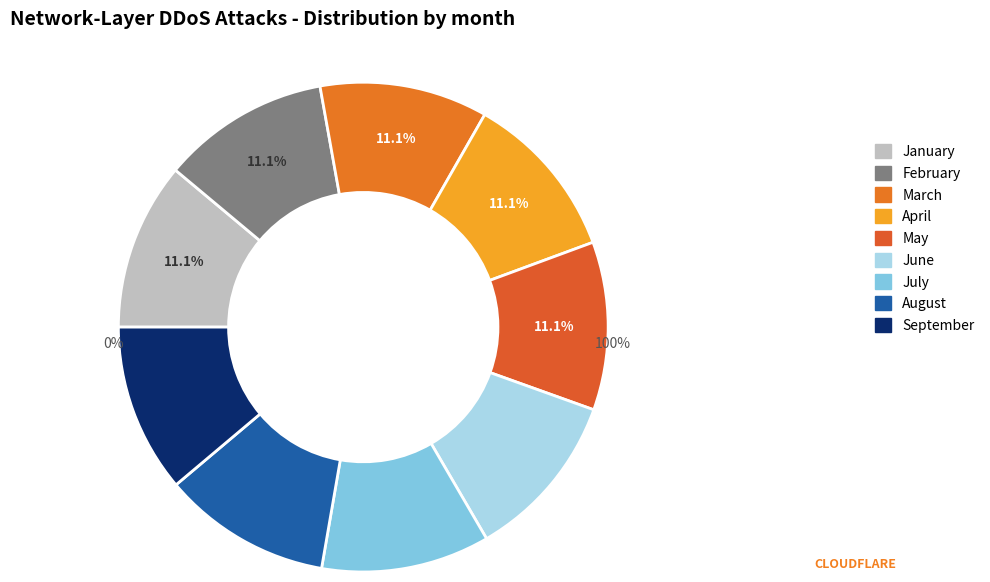

Does 39 account for over 50% of the chart?

No